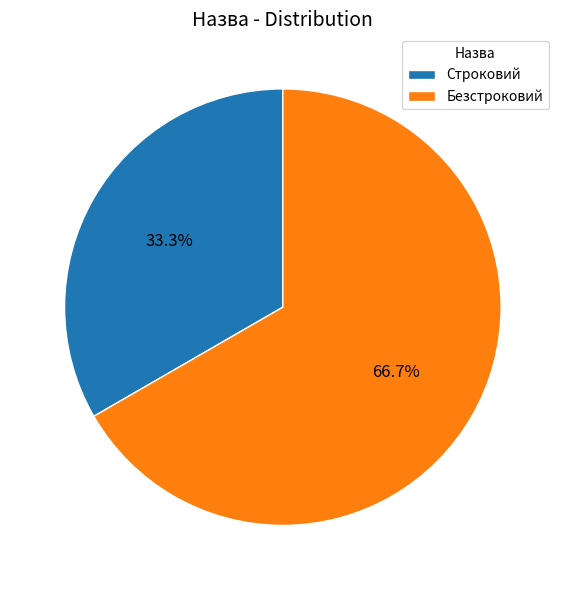

Which category has the smallest portion of the pie?

Строковий